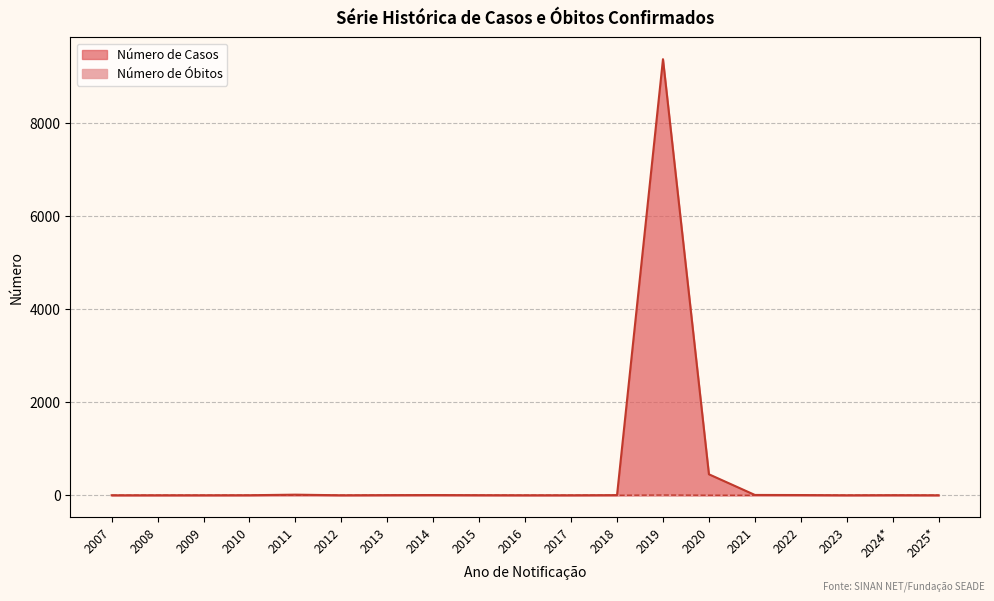

Count the number of data series in this chart.

2